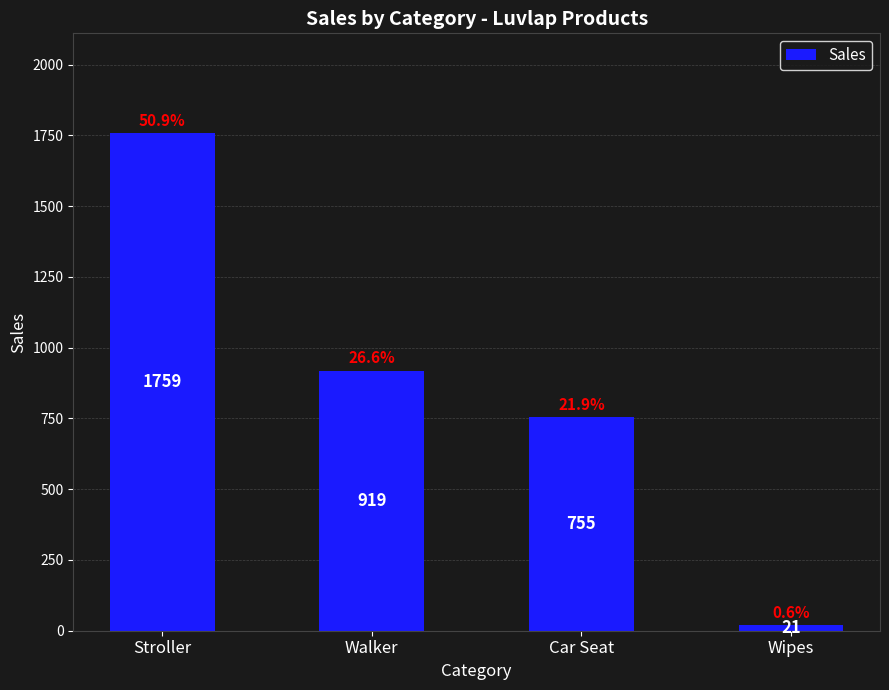

What is the average value?

864